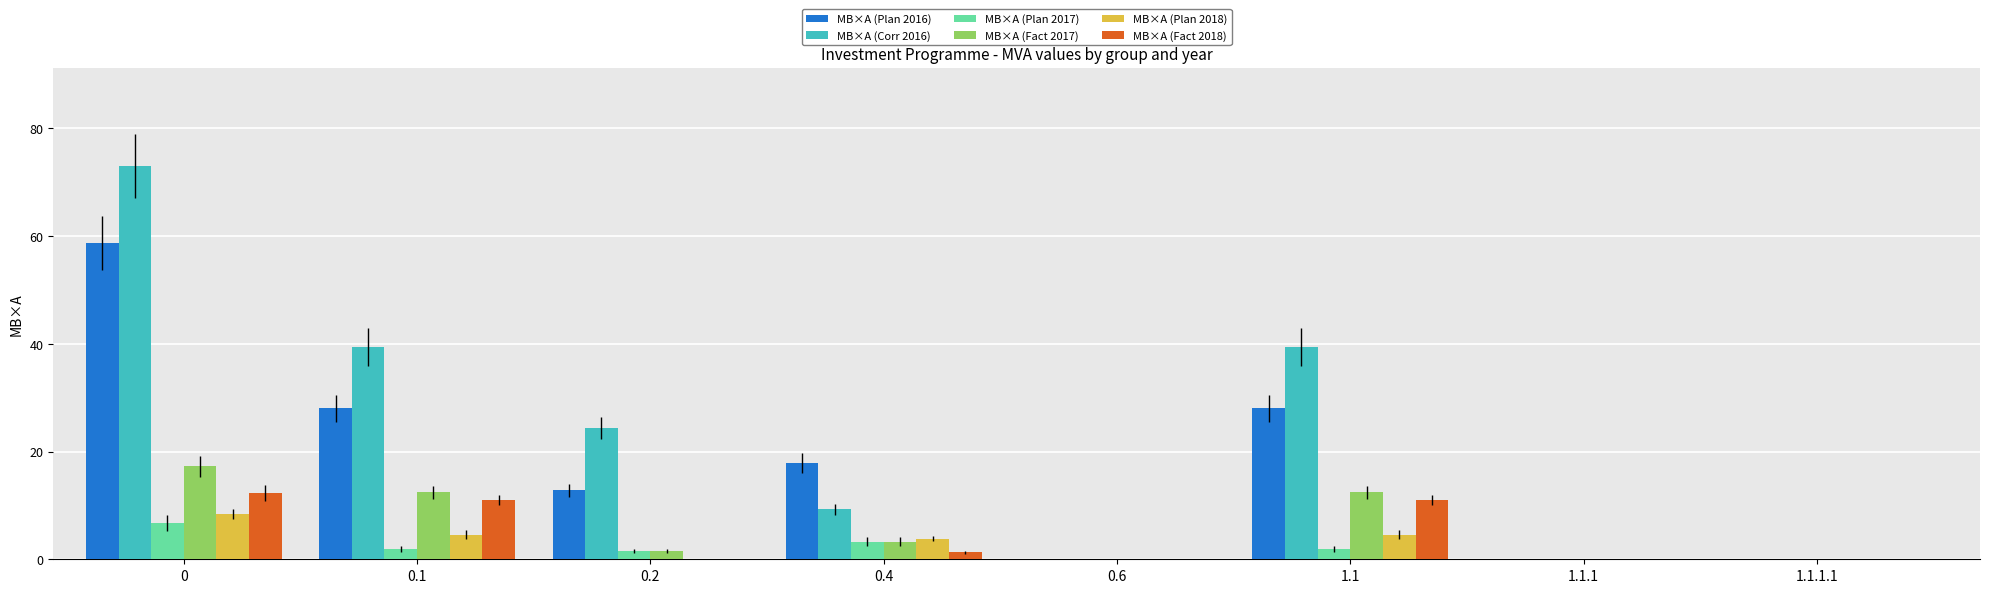

Which series has the largest total across all categories?

МВ×А (Corr 2016)